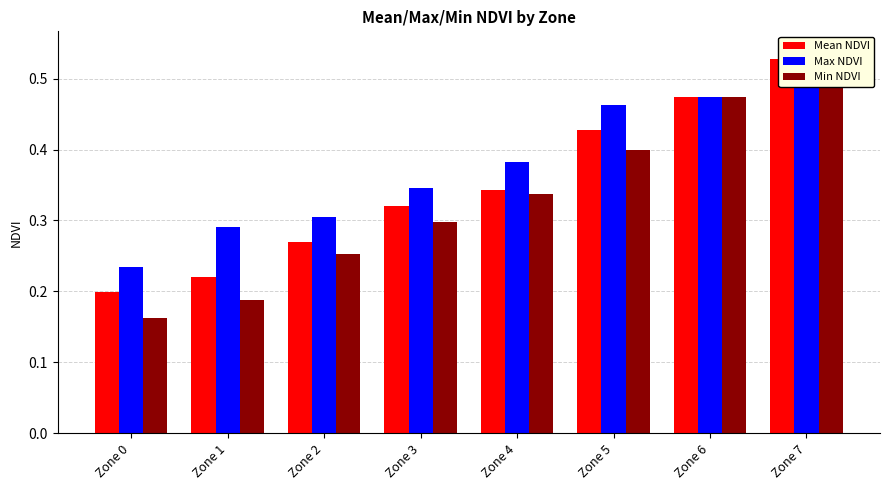

Reading left to right, list all the values displayed in this chart.

Mean NDVI: Zone 0=0.2	Zone 1=0.2	Zone 2=0.3	Zone 3=0.3	Zone 4=0.3	Zone 5=0.4	Zone 6=0.5	Zone 7=0.5
Max NDVI: Zone 0=0.2	Zone 1=0.3	Zone 2=0.3	Zone 3=0.3	Zone 4=0.4	Zone 5=0.5	Zone 6=0.5	Zone 7=0.5
Min NDVI: Zone 0=0.2	Zone 1=0.2	Zone 2=0.3	Zone 3=0.3	Zone 4=0.3	Zone 5=0.4	Zone 6=0.5	Zone 7=0.5